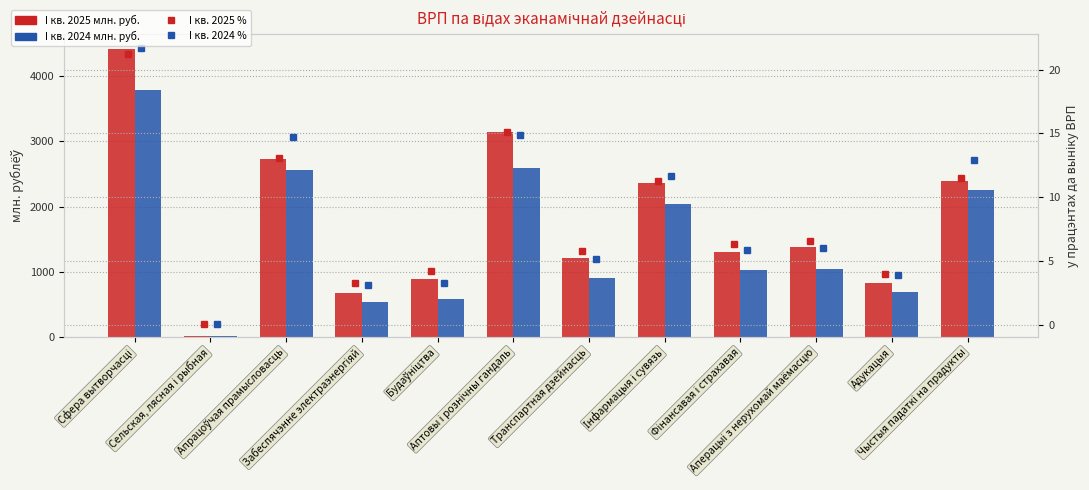

How many values in the I кв. 2025 % series are below 6?

5